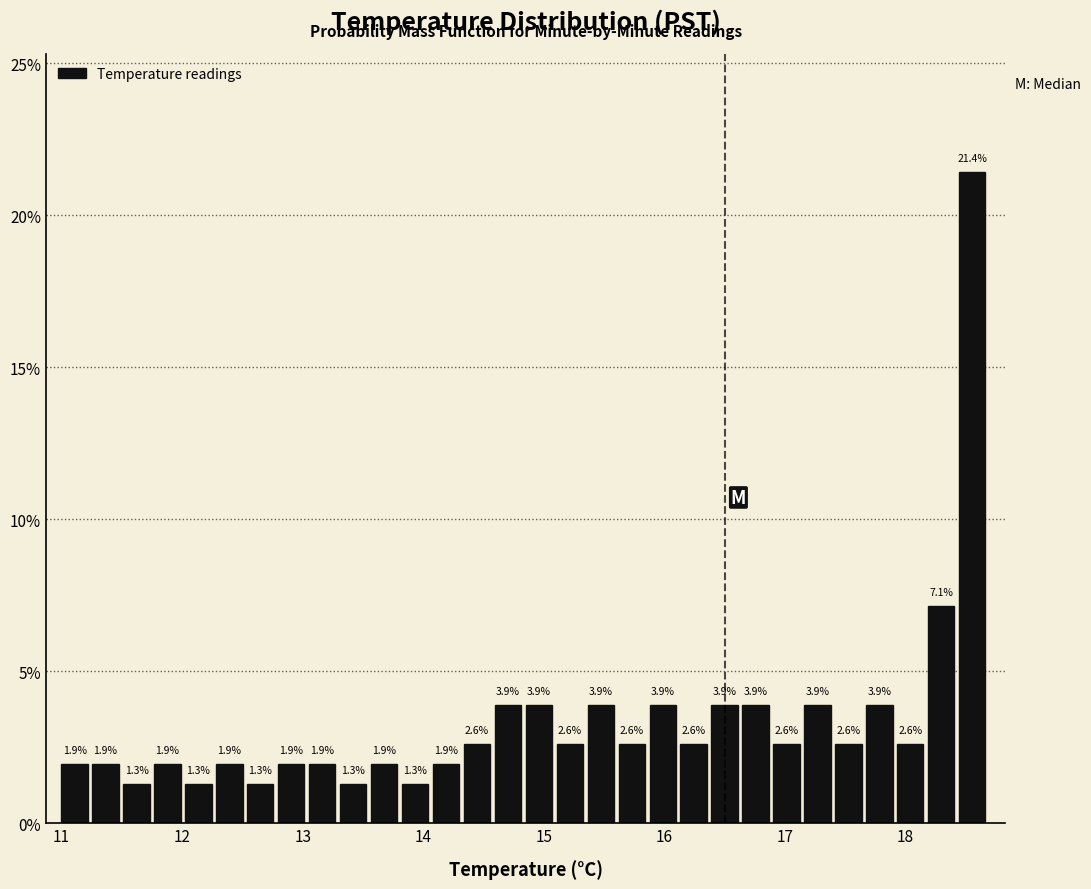

Around what value on the x-axis is the tallest bar? Give the approximate position of its centre, as read against the axis.

18.6